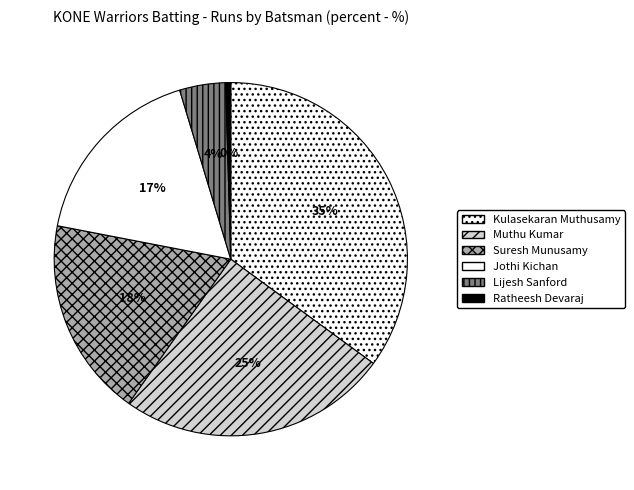

Which category has the biggest portion of the pie?

Kulasekaran Muthusamy